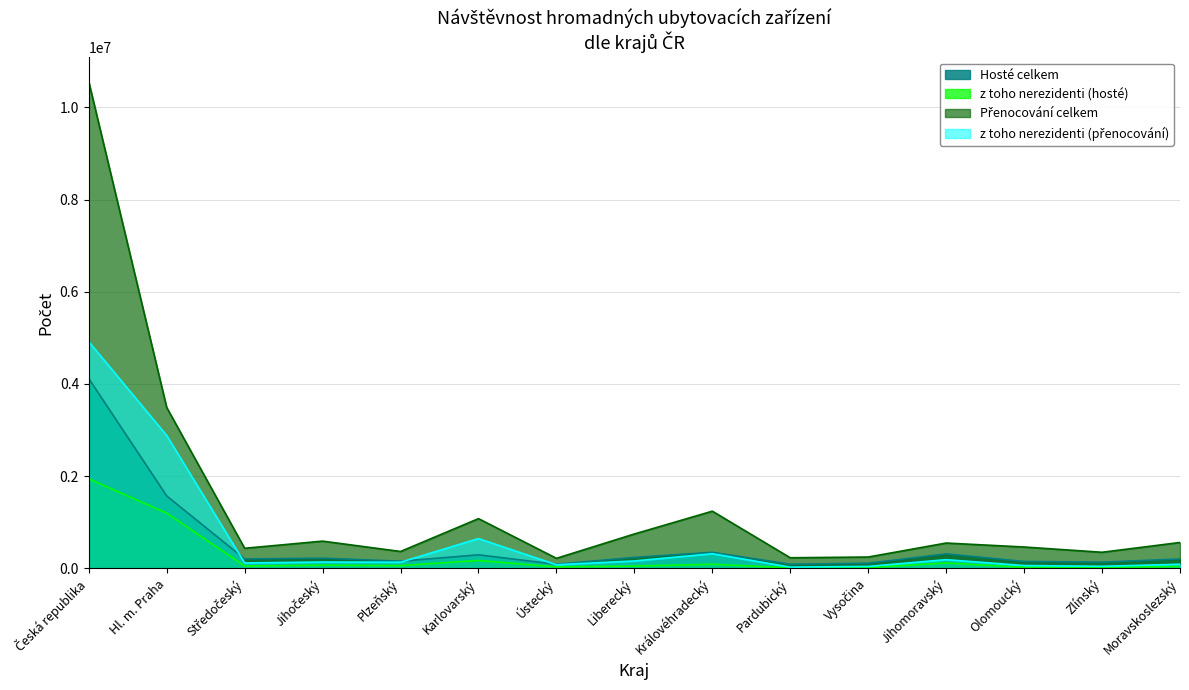

In z toho nerezidenti (hosté), how many points are lower than both neighbors (excluding endpoints)?

5